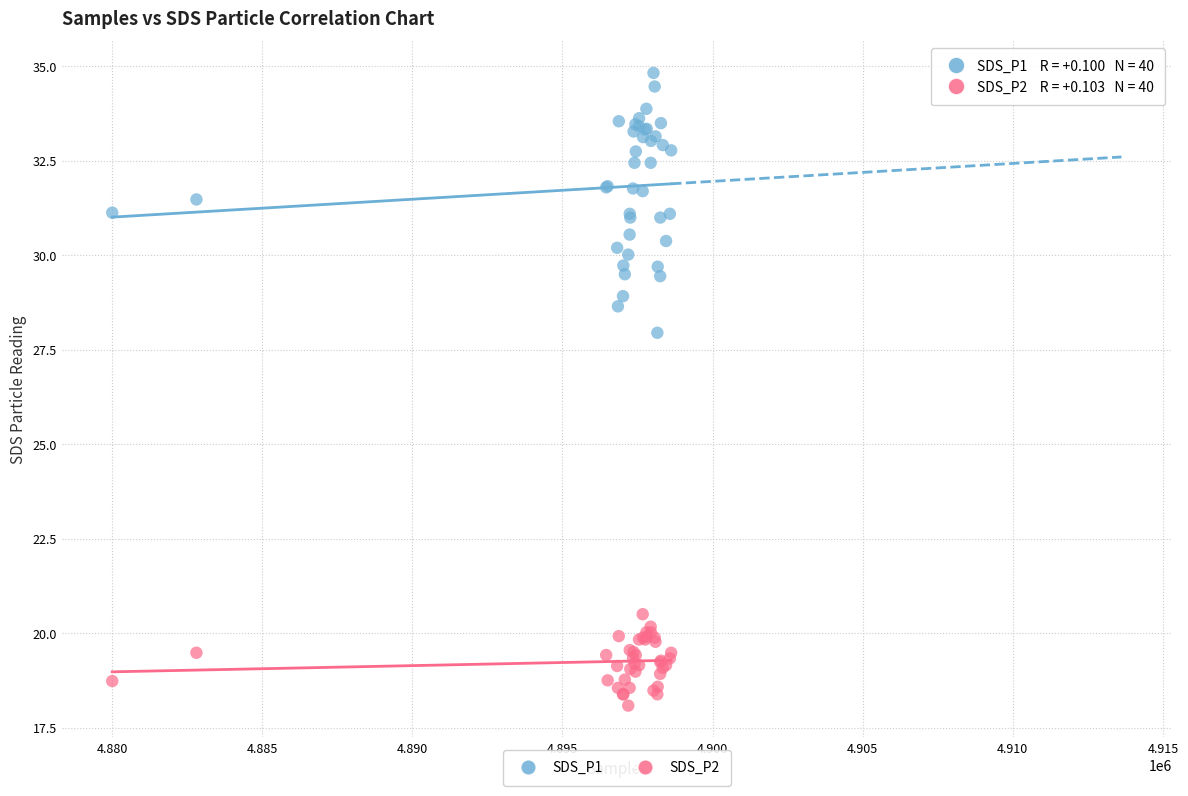

Which series has the largest Y range (max minus min)?

SDS_P1